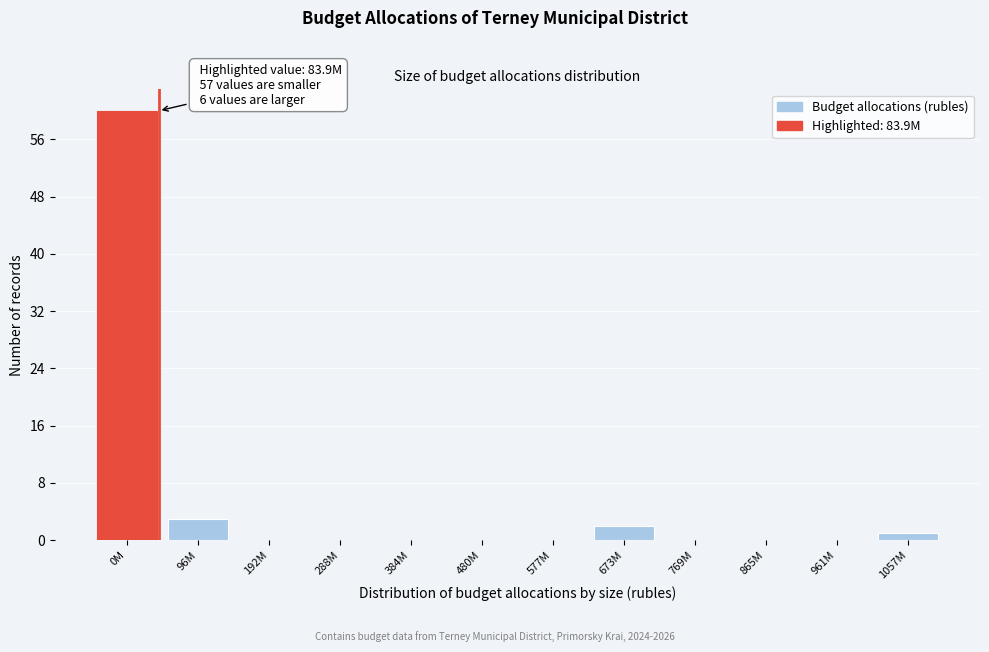

Reading left to right, extract all data points from this chart.

0M=60	96M=3	192M=0	288M=0	384M=0	480M=0	577M=0	673M=2	769M=0	865M=0	961M=0	1057M=1